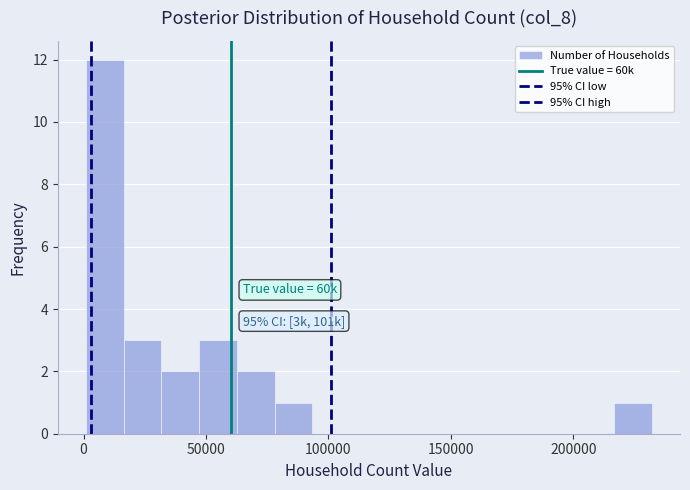

Read against the x-axis, roughly where is the centre of the tallest bar?

10000